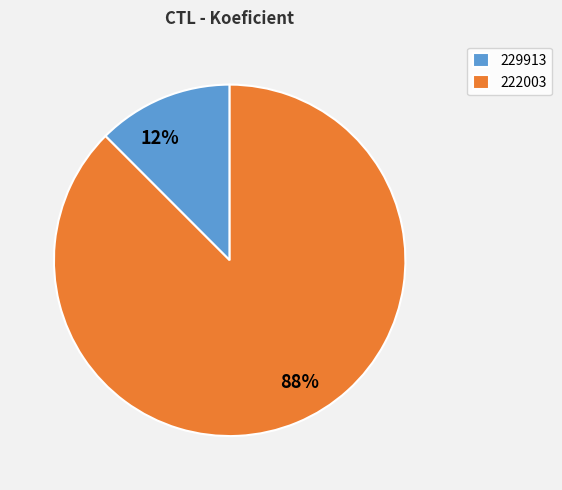

Which category has the smallest portion of the pie?

229913